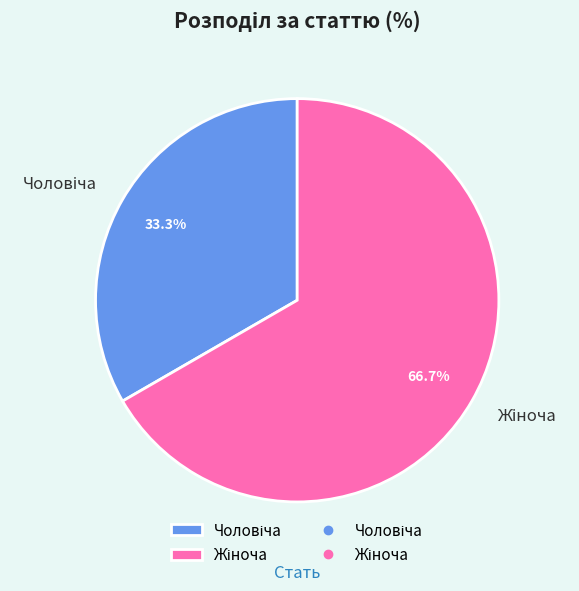

Does any single category account for the majority?

Yes